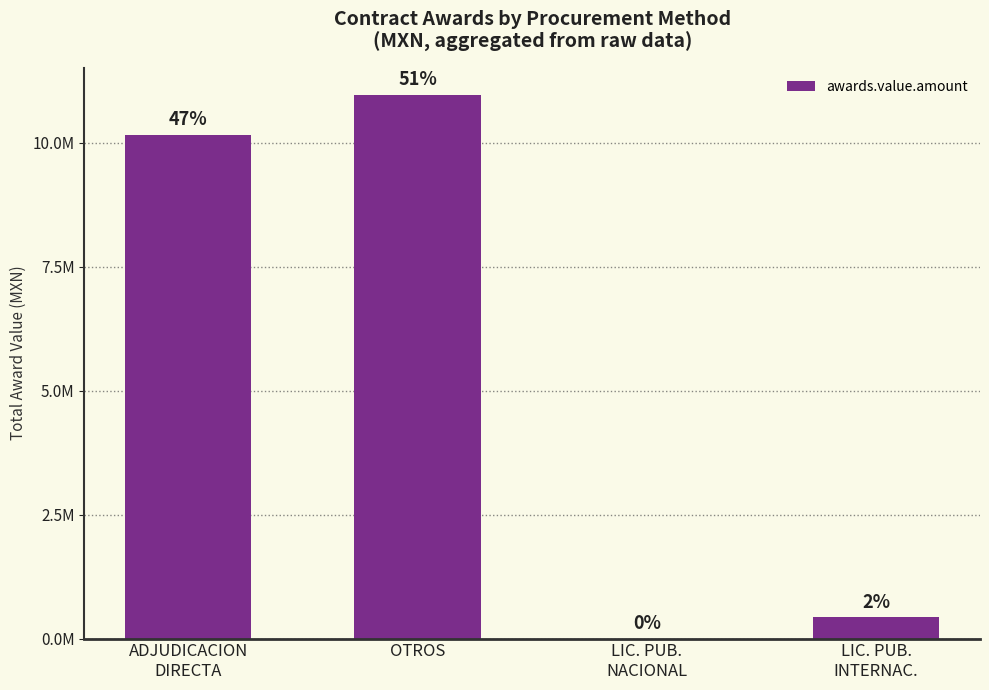

Reading left to right, list all the values displayed in this chart.

ADJUDICACION
DIRECTA=10165290.5	OTROS=10972648.1	LIC. PUB.
NACIONAL=445.4	LIC. PUB.
INTERNAC.=434927.6